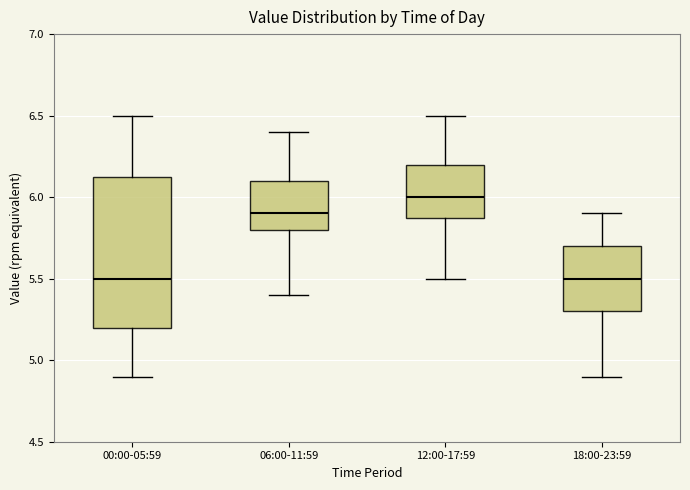

Reading left to right, transcribe this box plot: for each box, give where its median line is, the range the box spans, and where its two whiskers end, as read against the y-axis. The values are not printed on the chart, so give them approximately, as read against the axis.

00:00-05:59: median 5.50, box 5.20 to 6.15, whiskers 4.90 to 6.50
06:00-11:59: median 5.90, box 5.80 to 6.10, whiskers 5.40 to 6.40
12:00-17:59: median 6.00, box 5.90 to 6.20, whiskers 5.50 to 6.50
18:00-23:59: median 5.50, box 5.30 to 5.70, whiskers 4.90 to 5.90